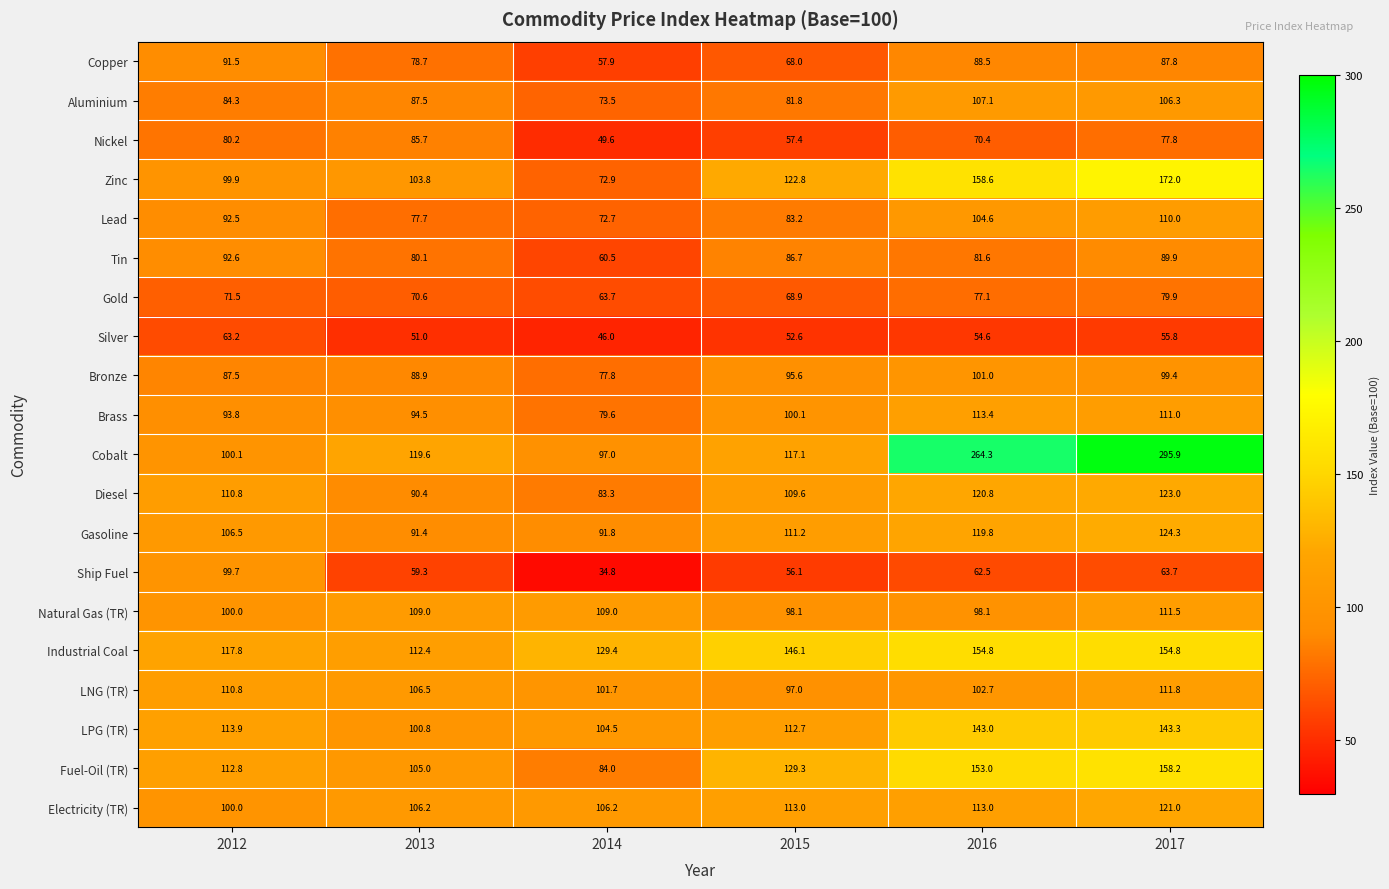

What is the sum of all Brass values?

592.4